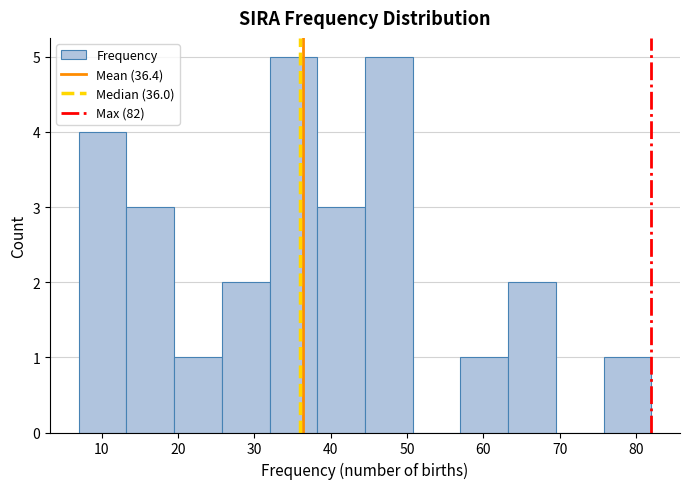

Reading left to right, list every bar in this chart as the range it spans on the x-axis followed by its height. Neither the bar edges nor the heights are printed on the chart, so give them approximately, as read against the axes.

7 to 13: 4
13 to 20: 3
20 to 26: 1
26 to 32: 2
32 to 38: 5
38 to 45: 3
45 to 51: 5
51 to 57: 0
57 to 63: 1
63 to 70: 2
70 to 76: 0
76 to 82: 1